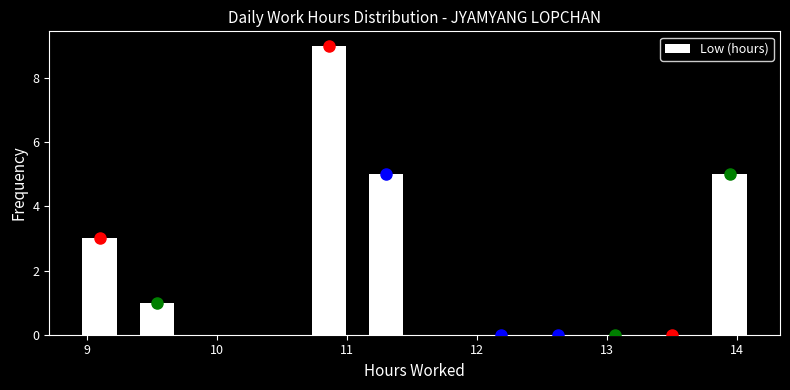

How tall is the bar that spans 13.72 to 14.16 on the x-axis? Neither the bar edges nor the heights are printed on the chart, so give them approximately, as read against the axes.

5